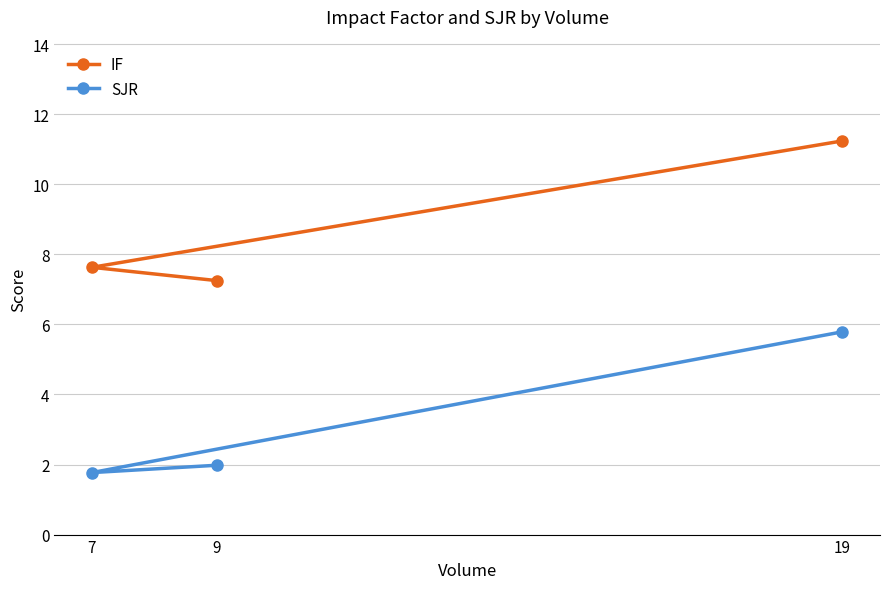

What is the sum of all IF values?

26.1